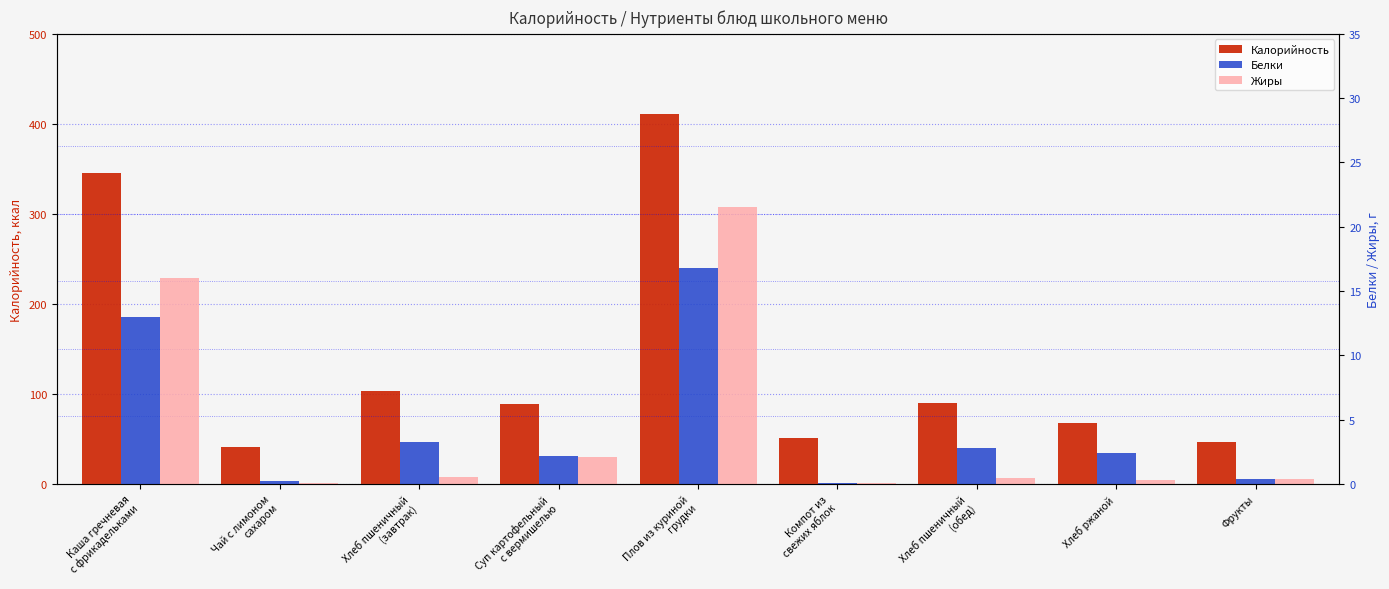

Between Компот из
свежих яблок and Каша гречневая
с фрикадельками, which is larger?

Каша гречневая
с фрикадельками